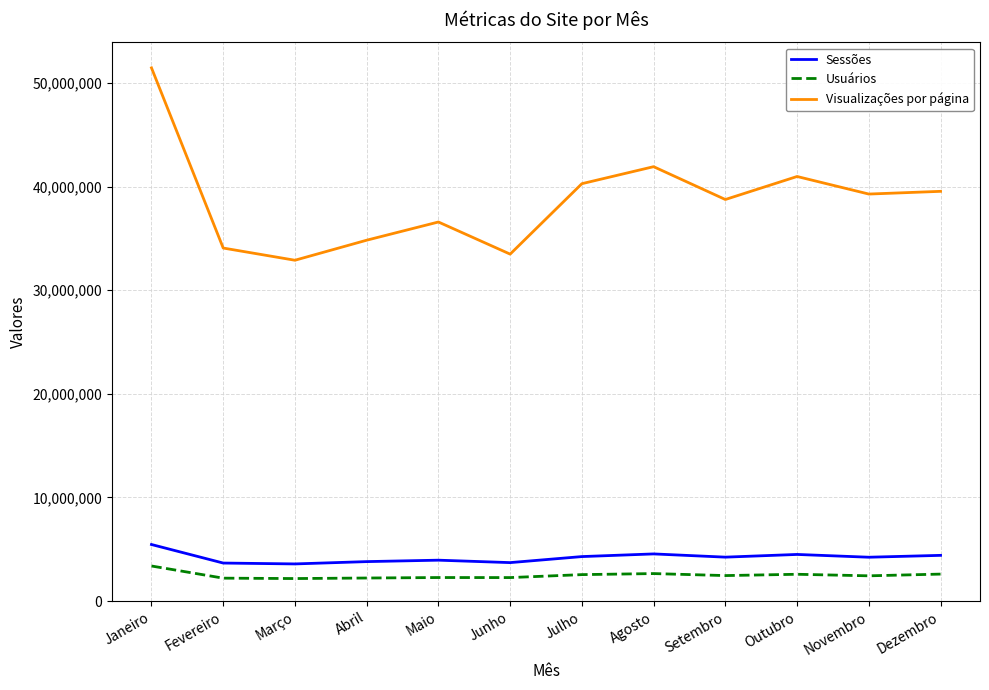

At which label does Sessões first exceed 4242530?

Janeiro